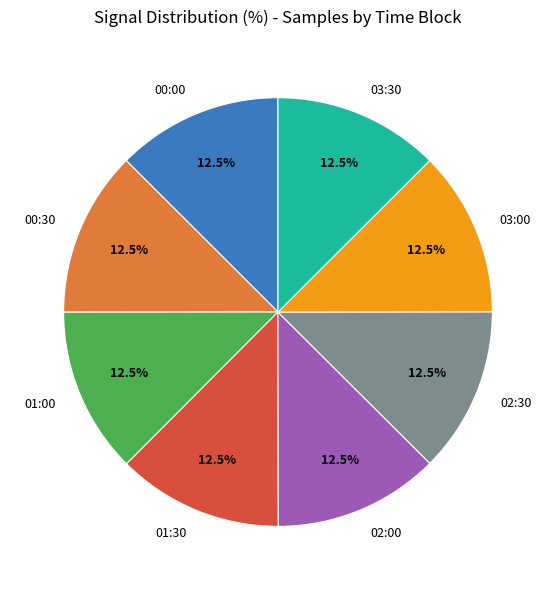

Approximately how many times larger is the value at 00:00 compared to 00:30?

1.0